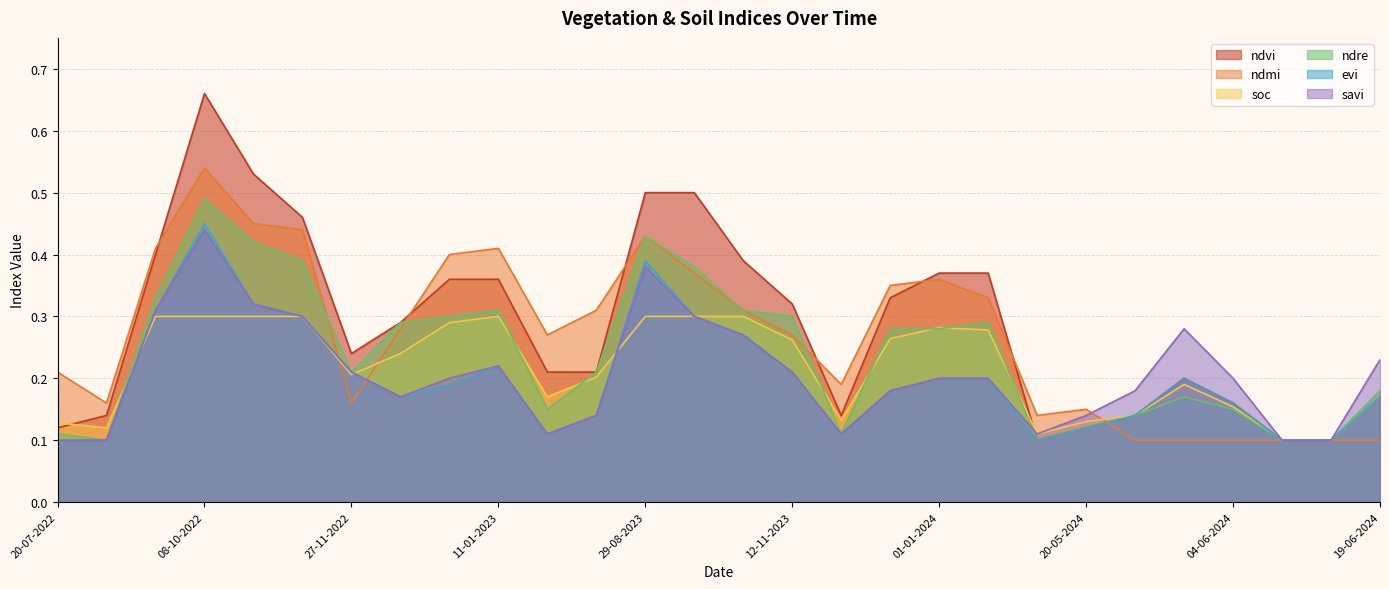

After their last crossing, which series has the higher values: evi or soc?

evi